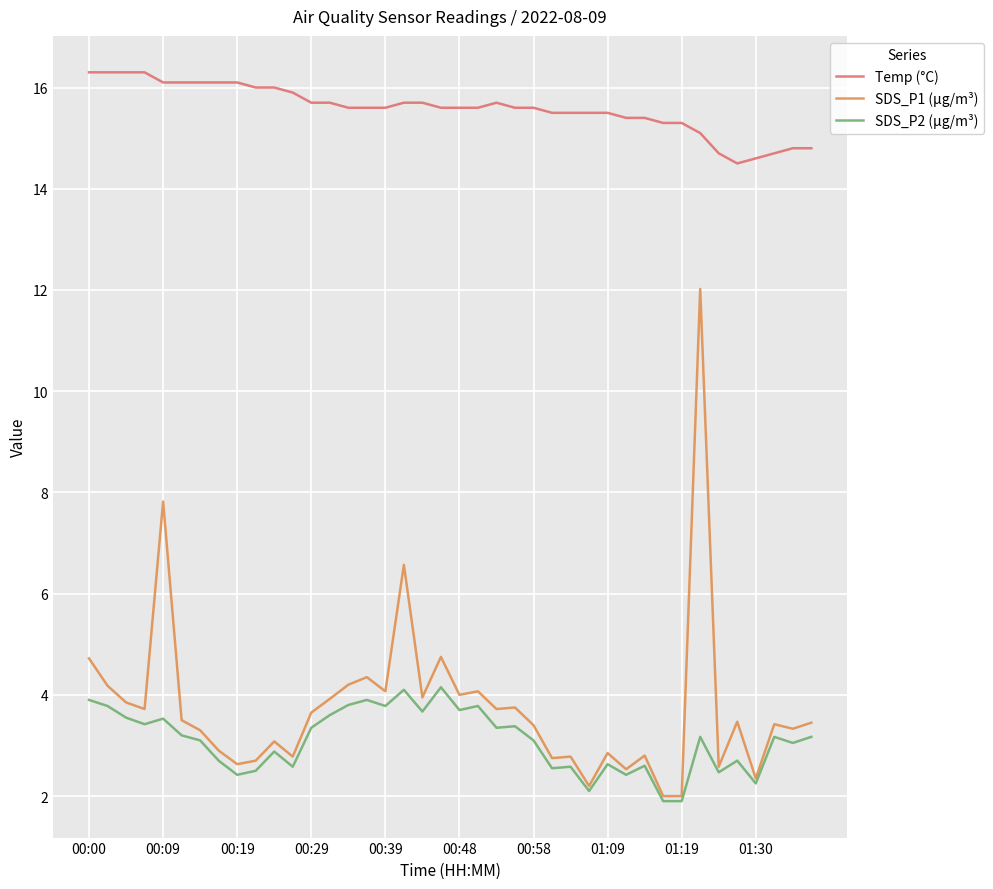

True or false: SDS_P1 (µg/m³) and Temp (°C) cross at least once.

False